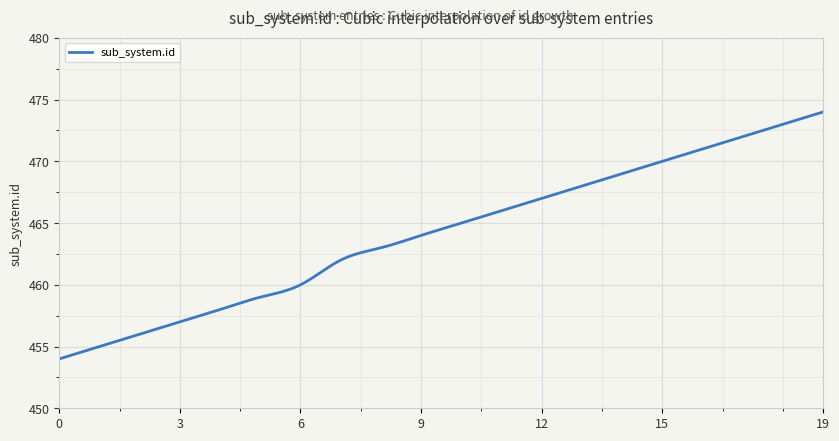

What is the maximum value shown in the chart?

474.0